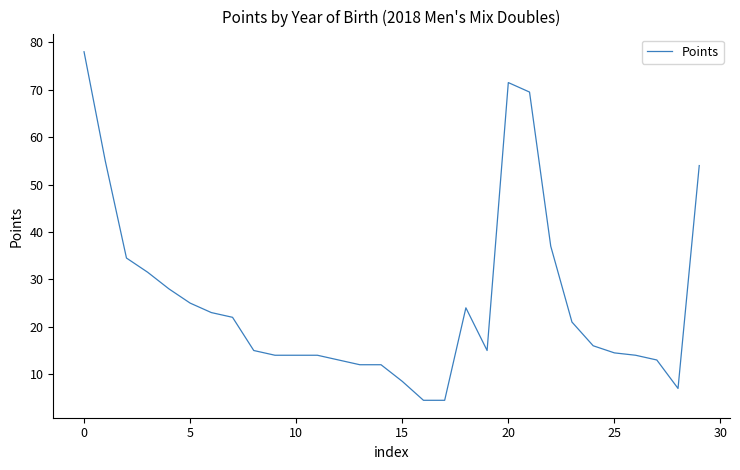

What is the maximum value shown in the chart?

78.0